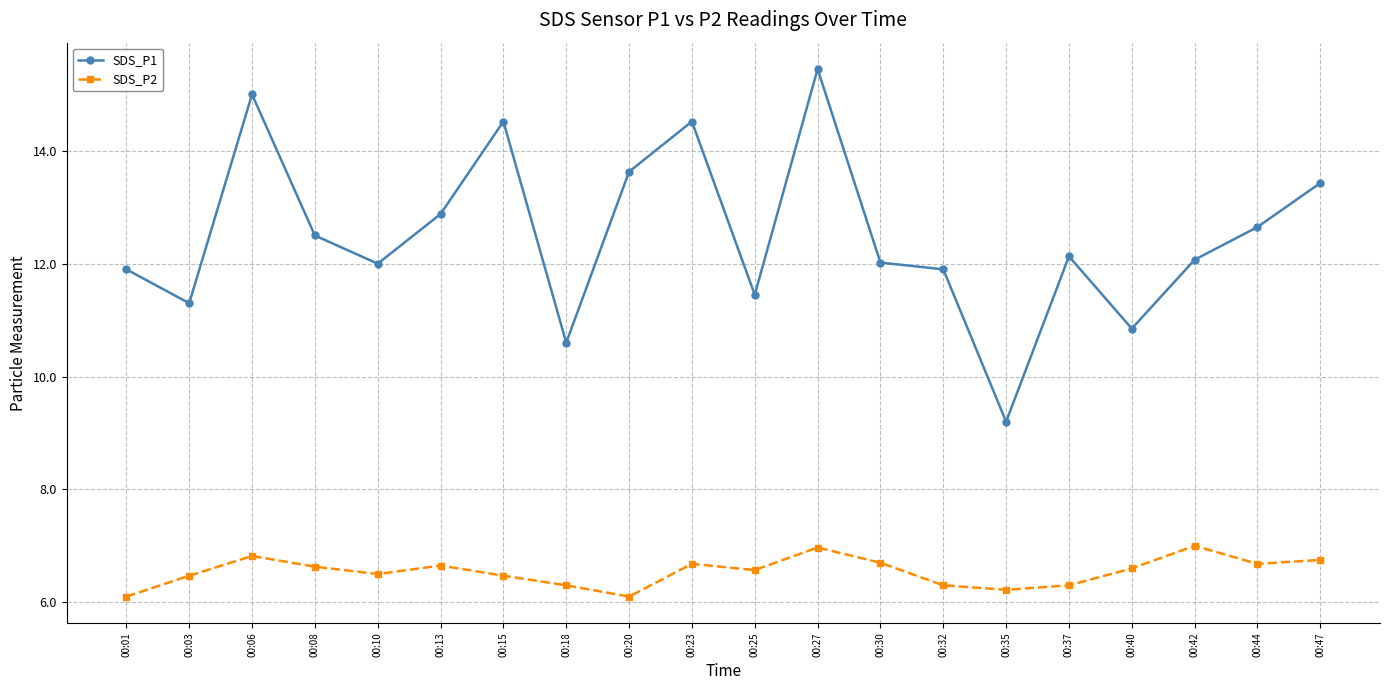

List the series in order of their overall mean, lowest first.

SDS_P2, SDS_P1